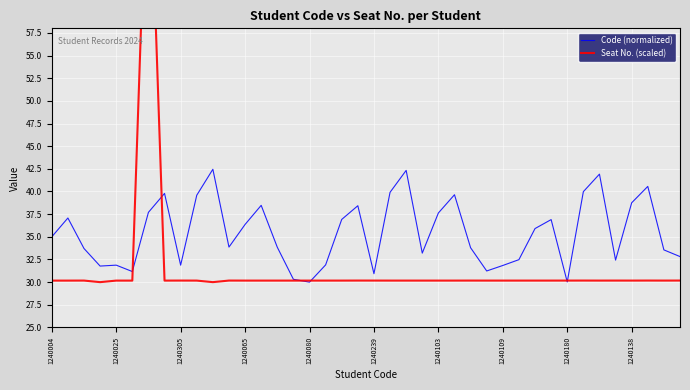

After their last crossing, which series has the higher values: Seat No. (scaled) or Code (normalized)?

Code (normalized)